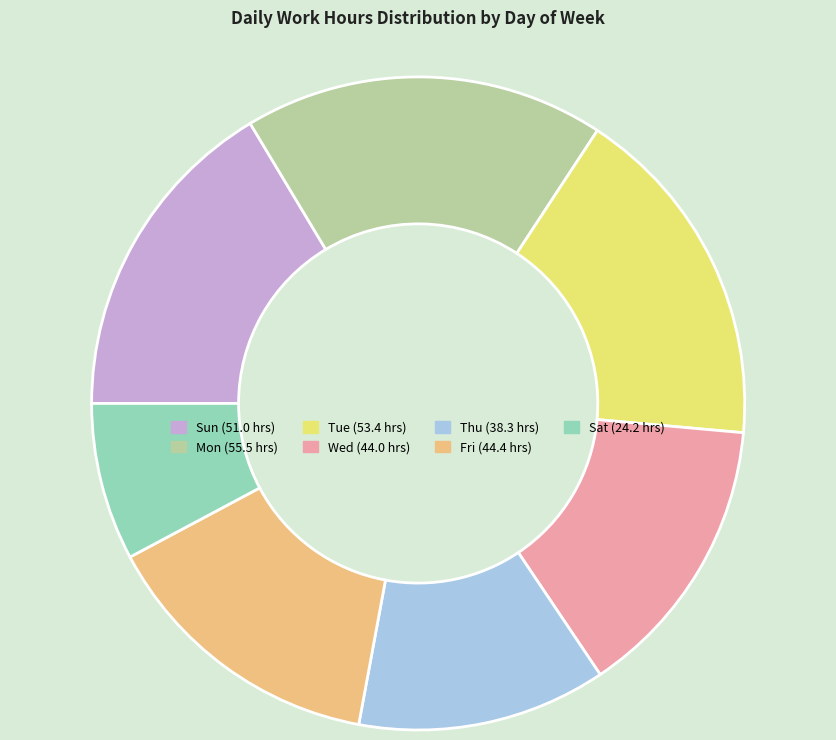

Is there a majority slice in this chart?

No